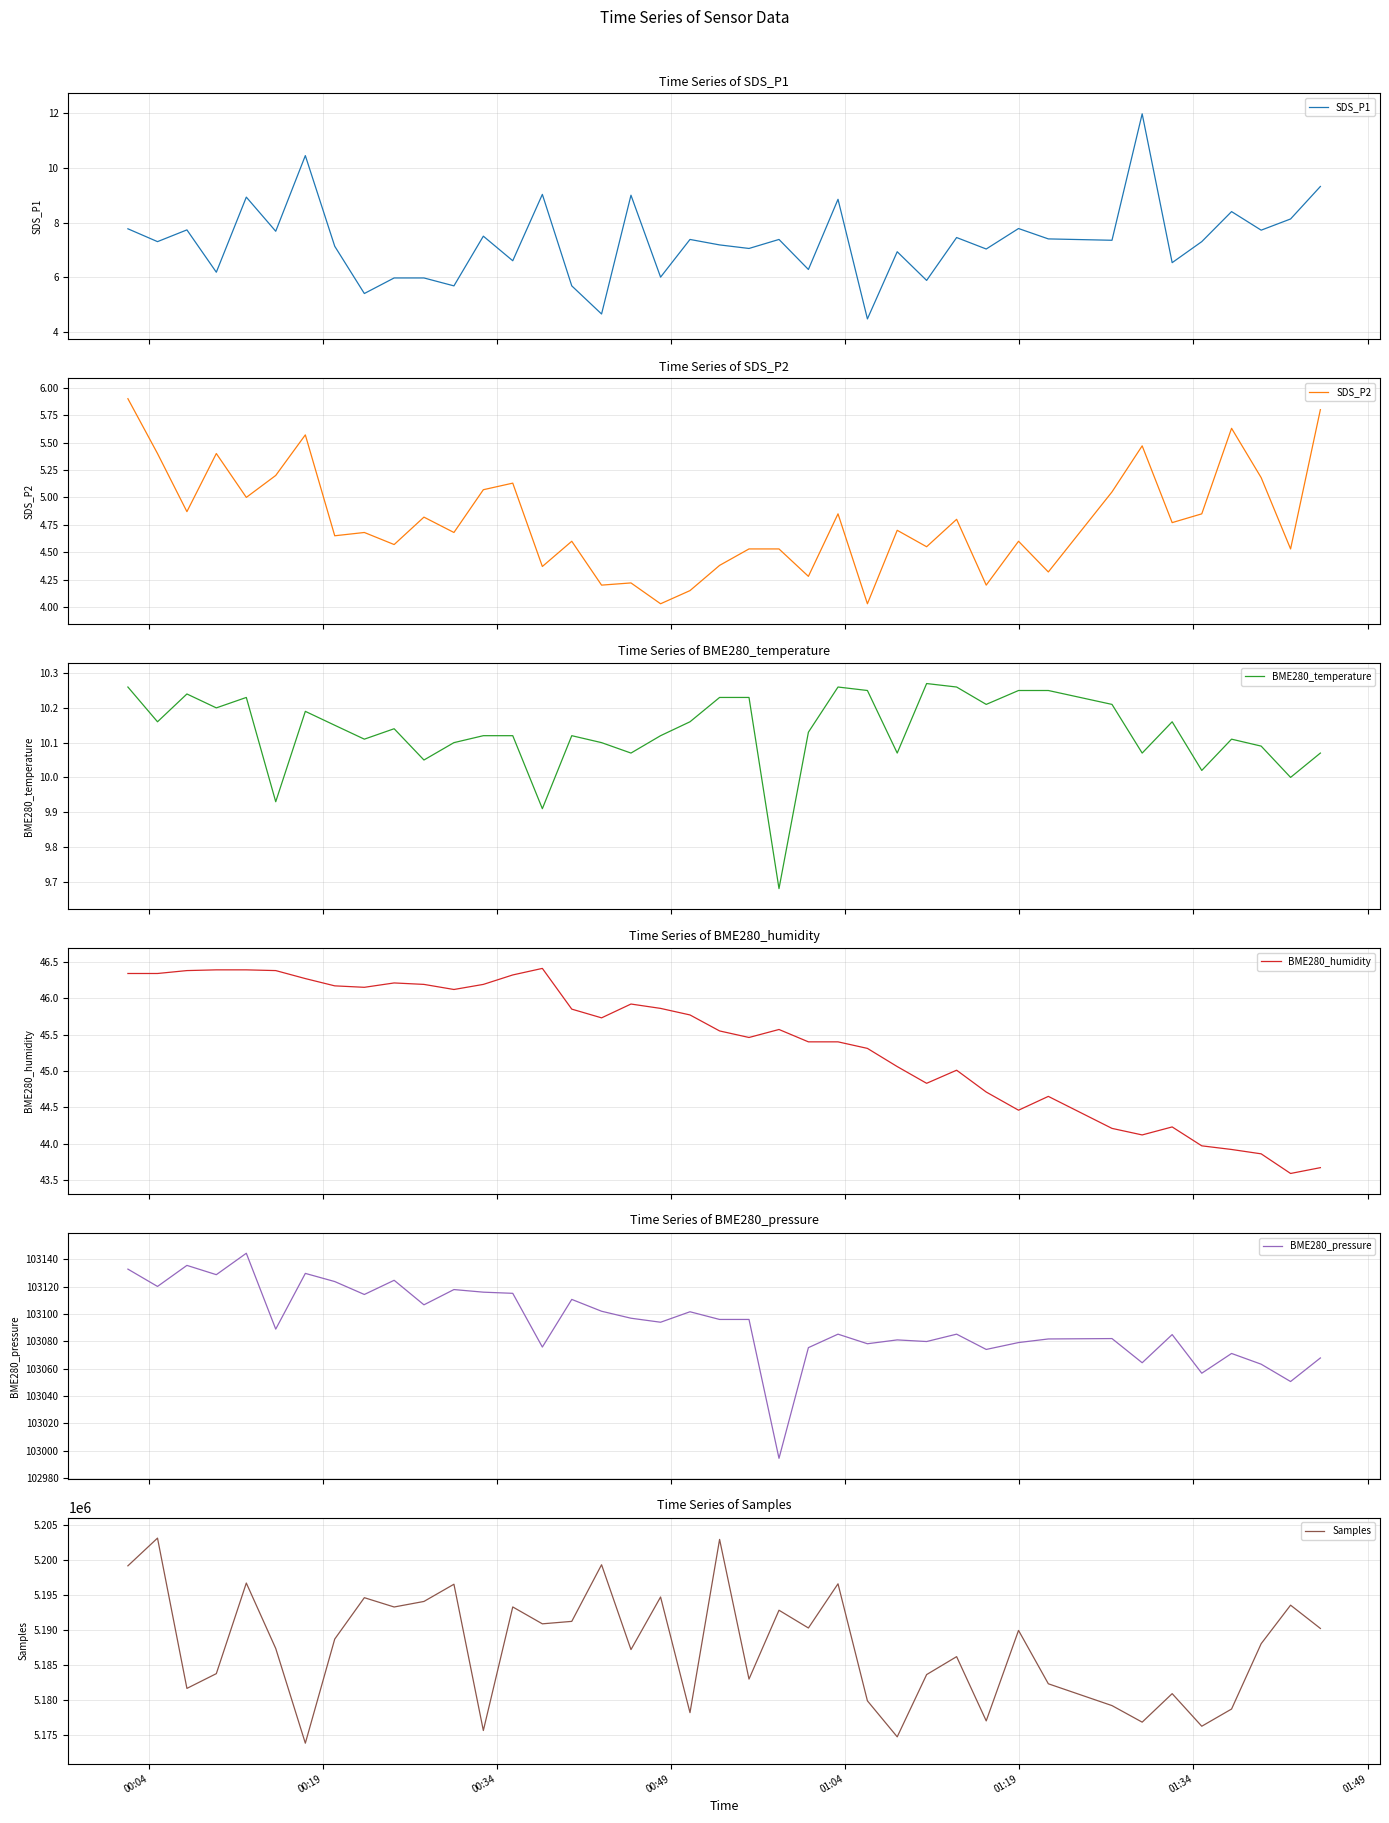

In SDS_P1, how many points are lower than both neighbors (excluding endpoints)?

16